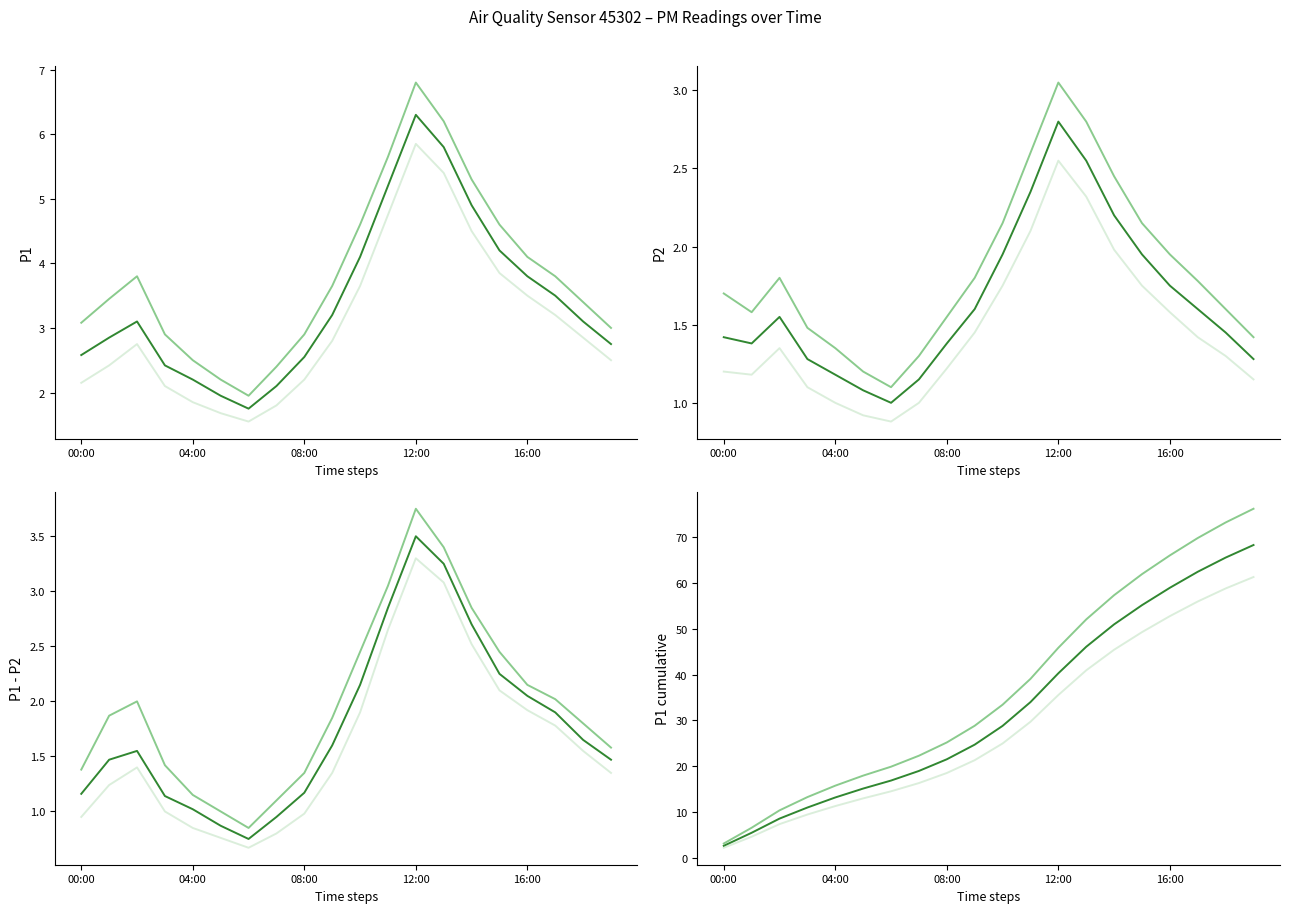

Is this an area chart (filled region under the line)?

No